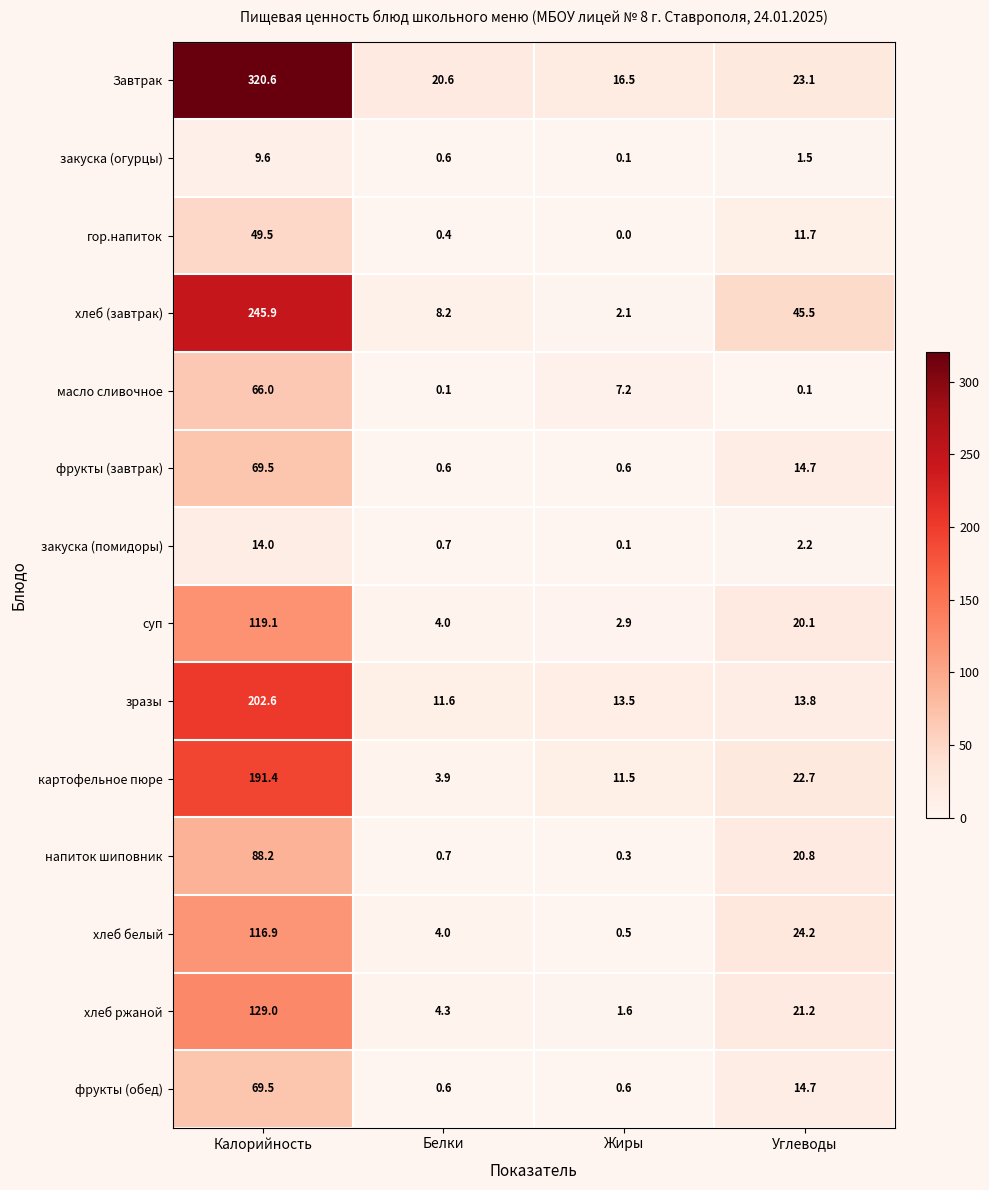

True or false: суп has a value of 4.0 at Белки.

True